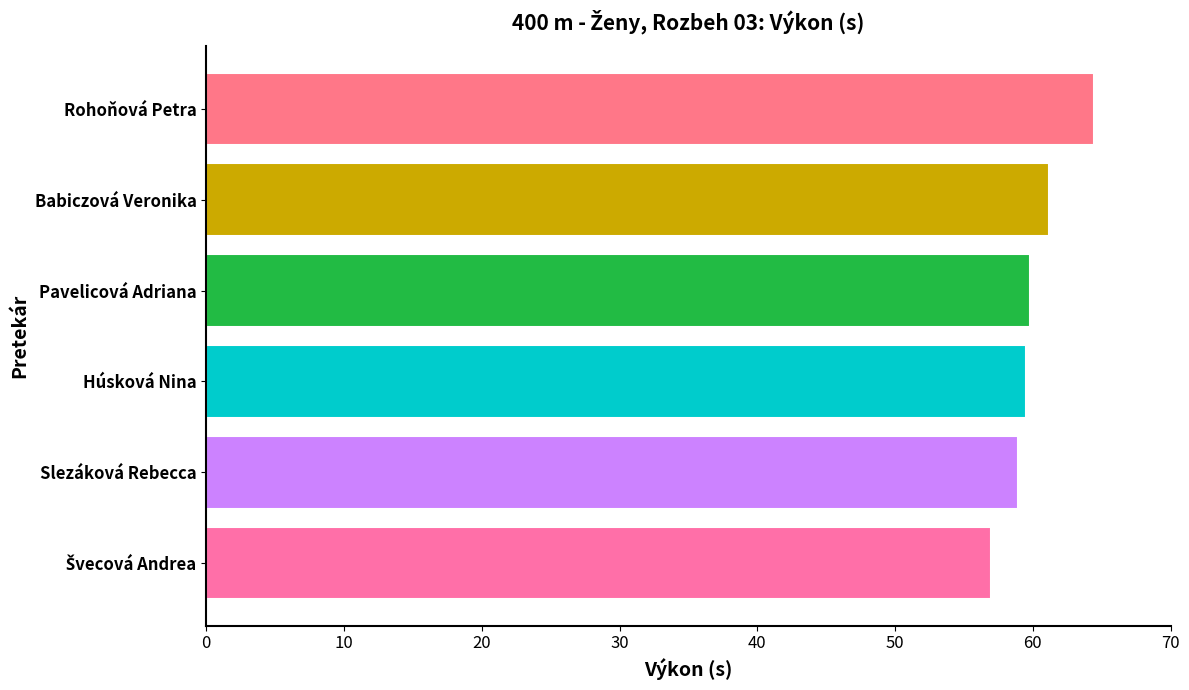

Between Pavelicová Adriana and Rohoňová Petra, which is larger?

Rohoňová Petra